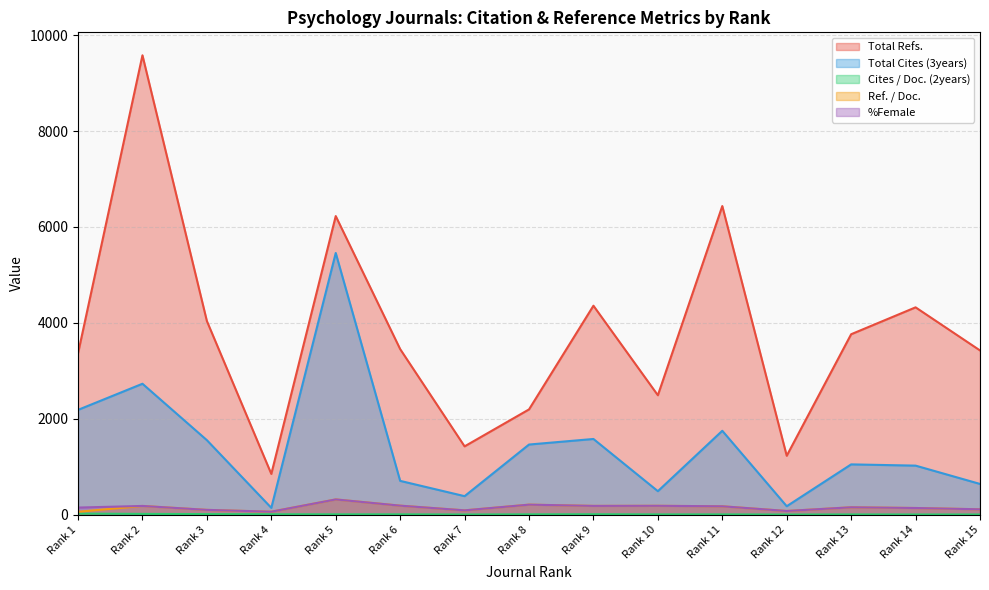

True or false: Ref. / Doc. has more than 0 interior local peaks.

True